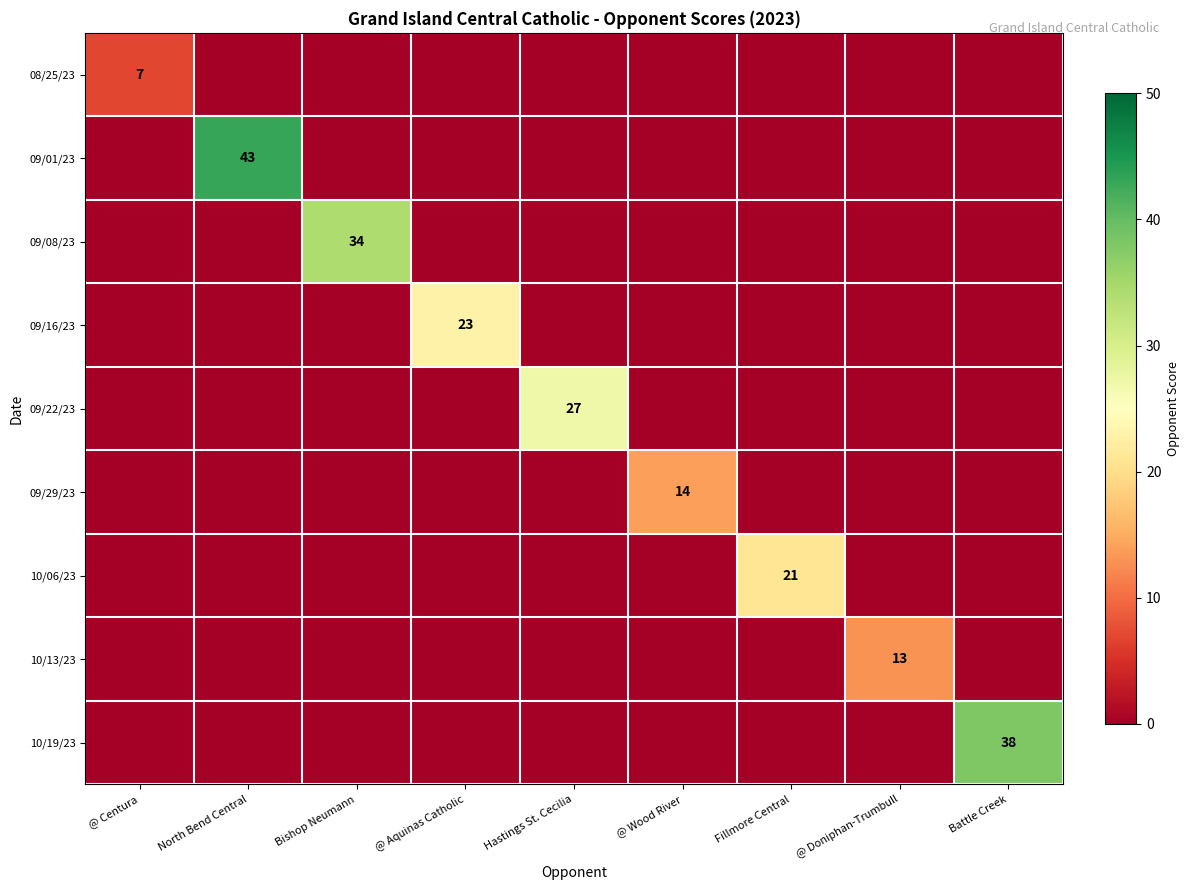

The value of 10/13/23 at @ Doniphan-Trumbull is 18. True or false?

False